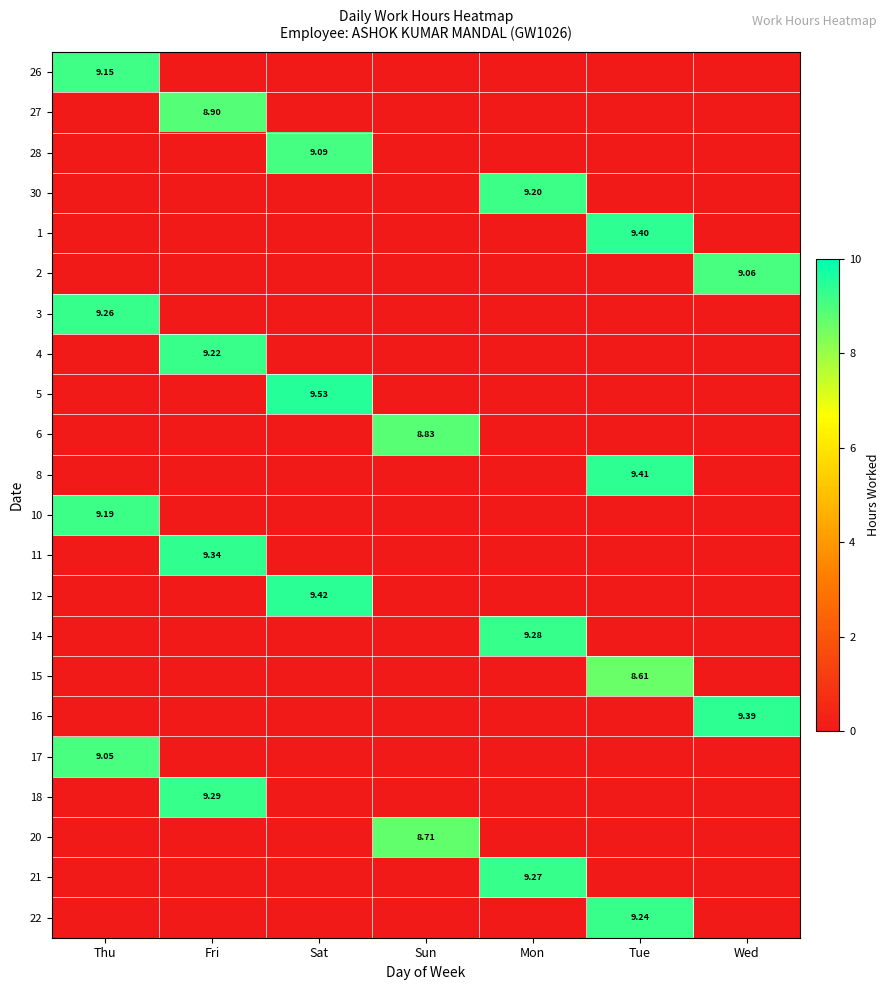

Which category has the highest value across all series?

Sat